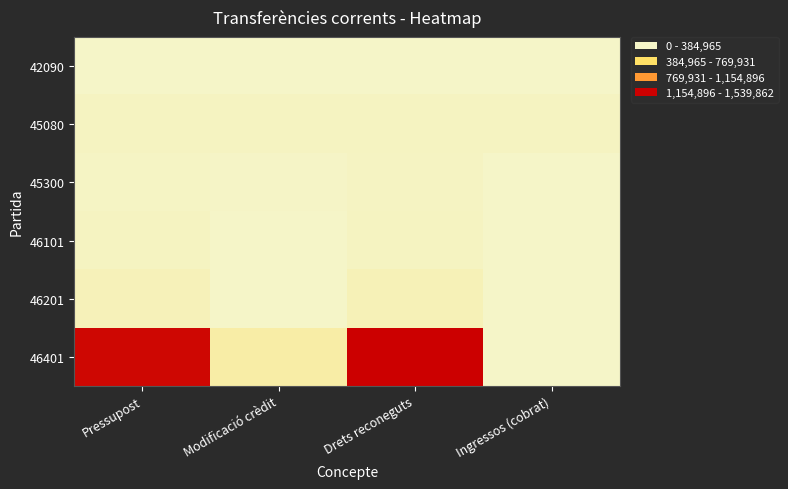

At which category is the sum across all series the highest?

Drets reconeguts